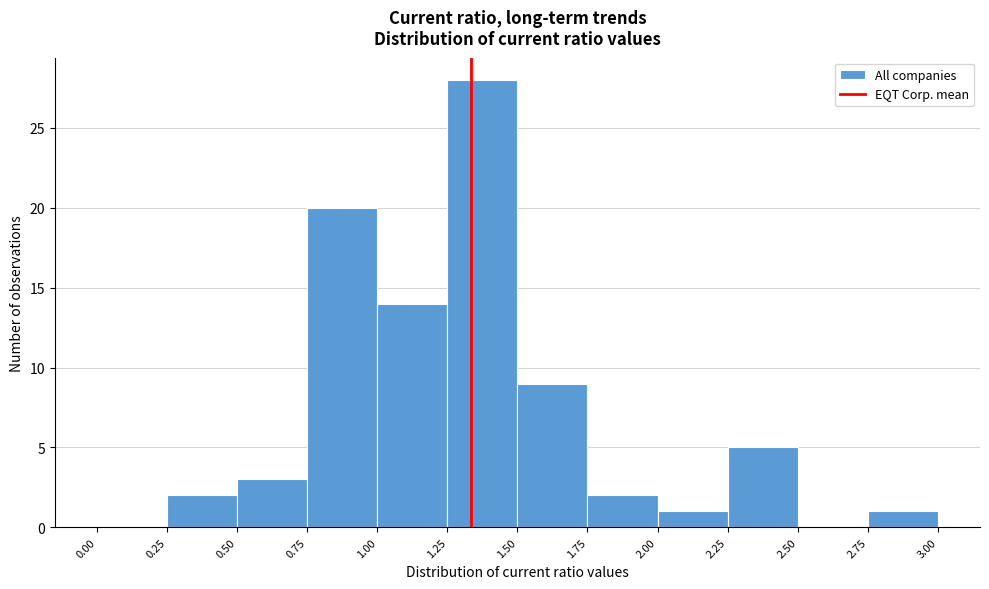

Over which range of the x-axis is the bar tallest?

1.25 to 1.50